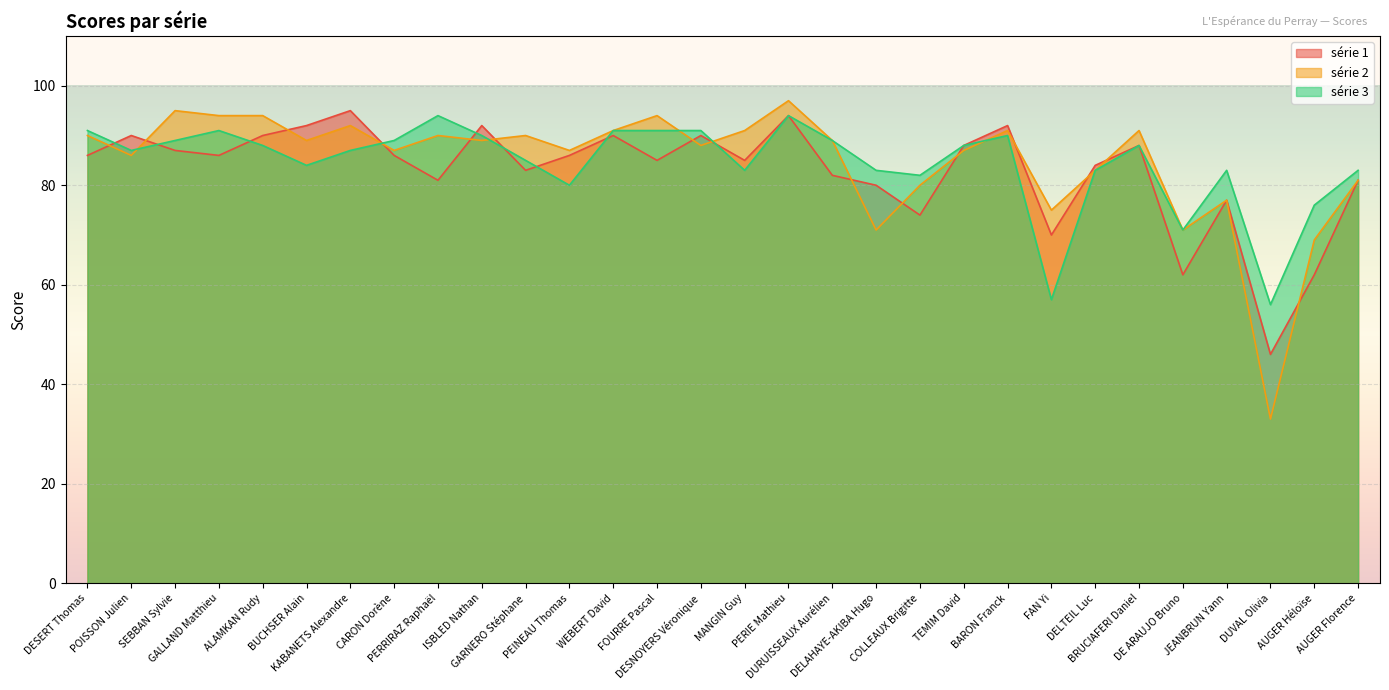

What value does the série 2 series have at SEBBAN Sylvie, to the nearest 5?

95